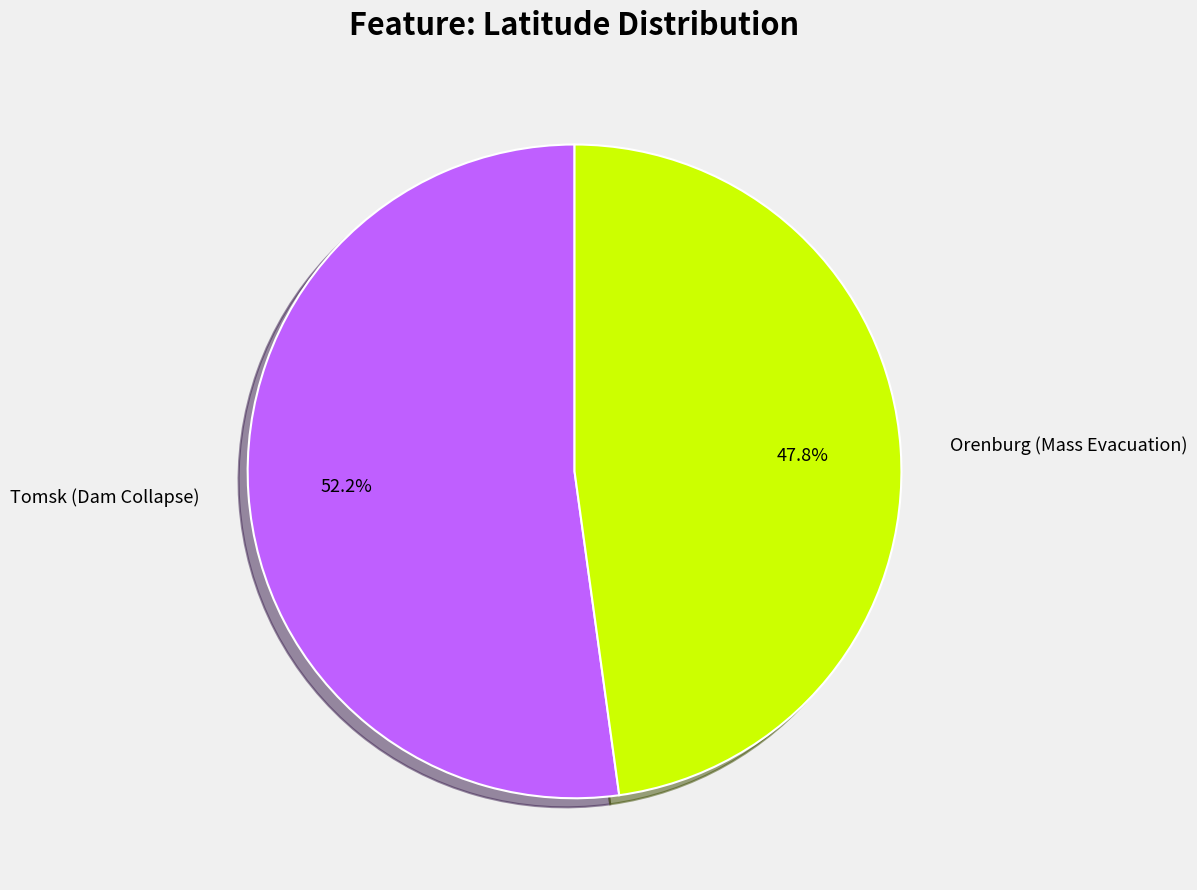

Does Tomsk (Dam Collapse) account for over 50% of the chart?

Yes